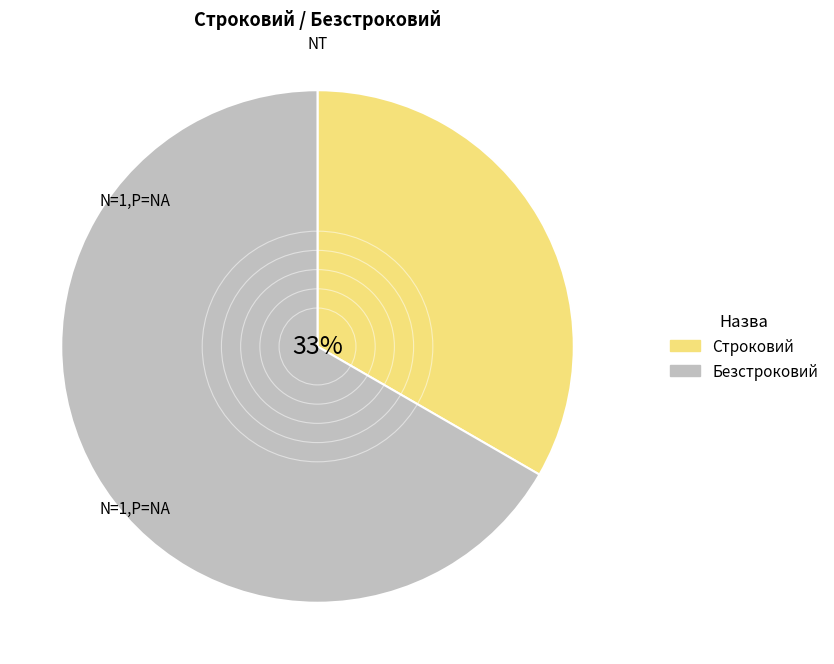

Between Безстроковий and Строковий, which is larger?

Безстроковий